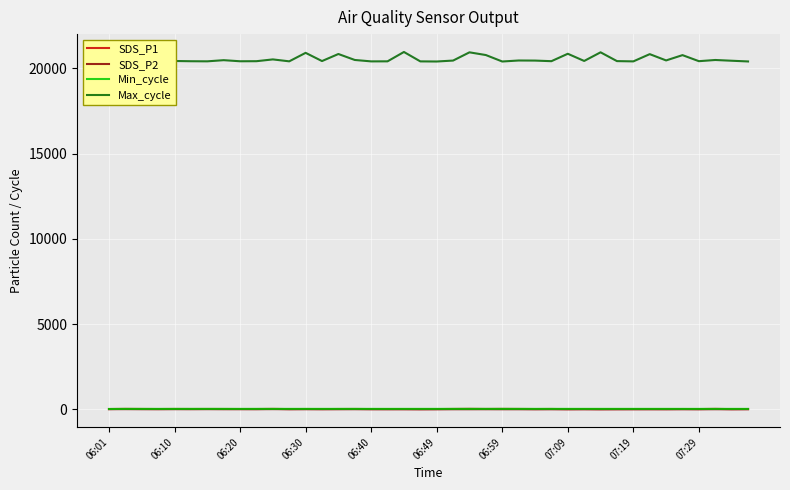

Which series has the largest total across all categories?

Max_cycle